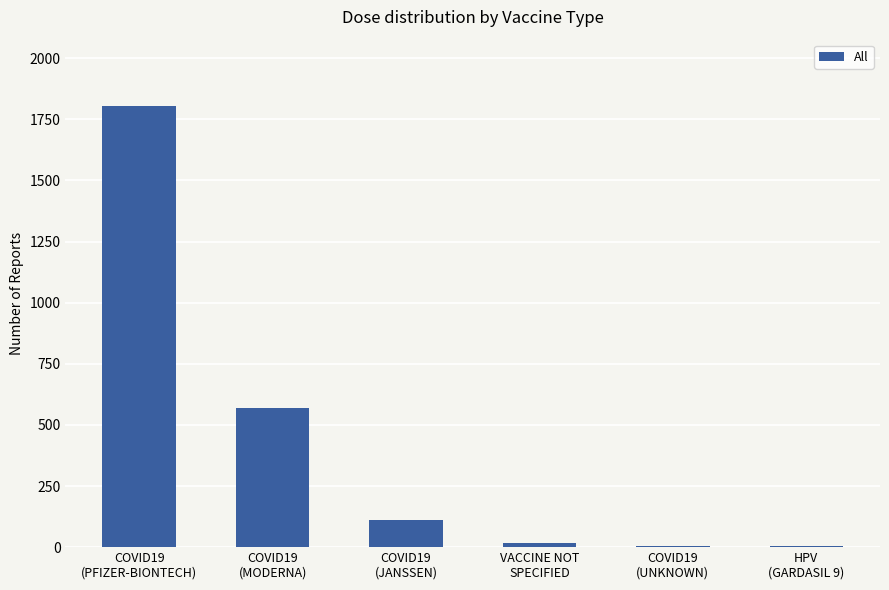

Is it true that the value at COVID19
(JANSSEN) is 110?

True